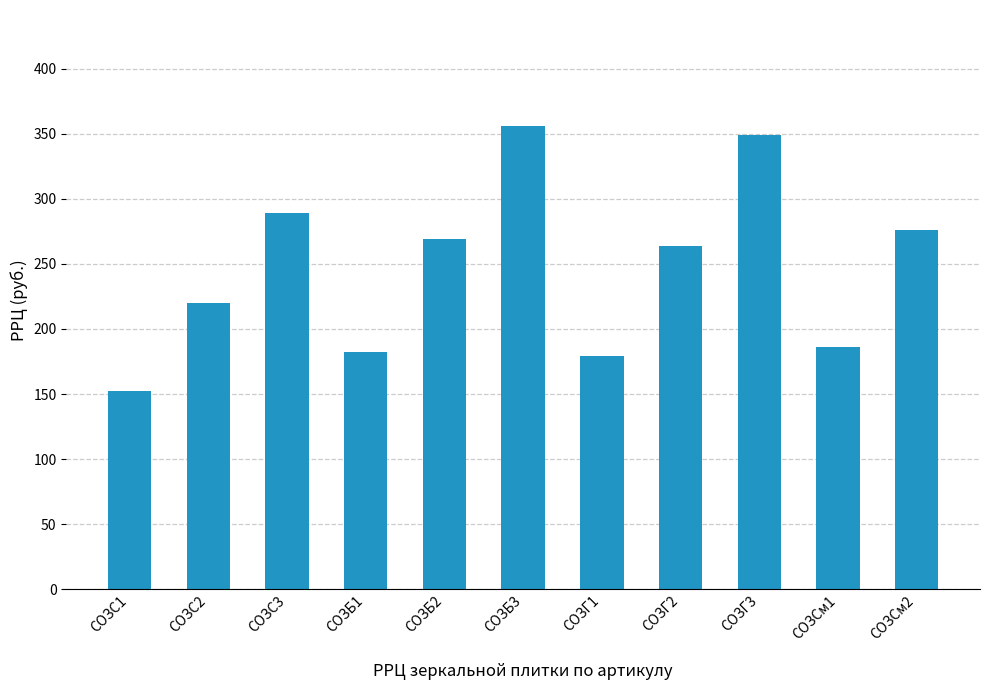

What position from the left is СОЗГ3?

9